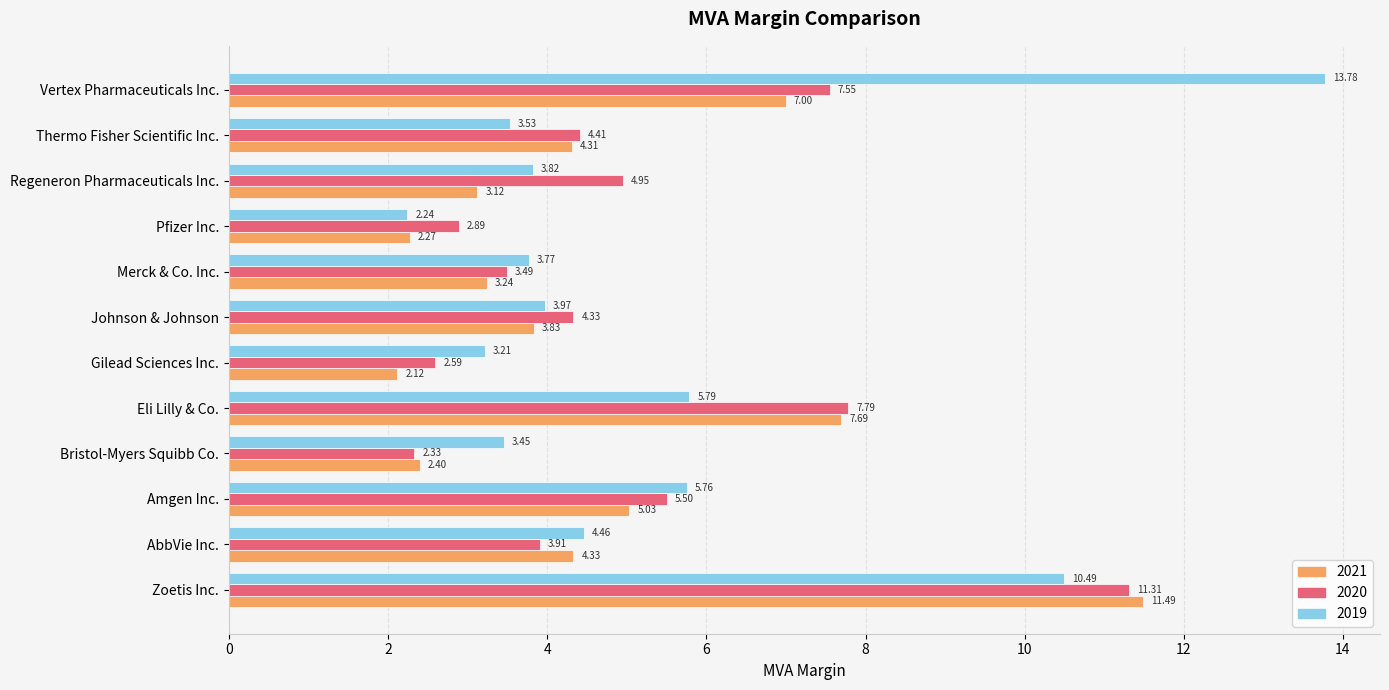

Which series has the largest total across all categories?

2019